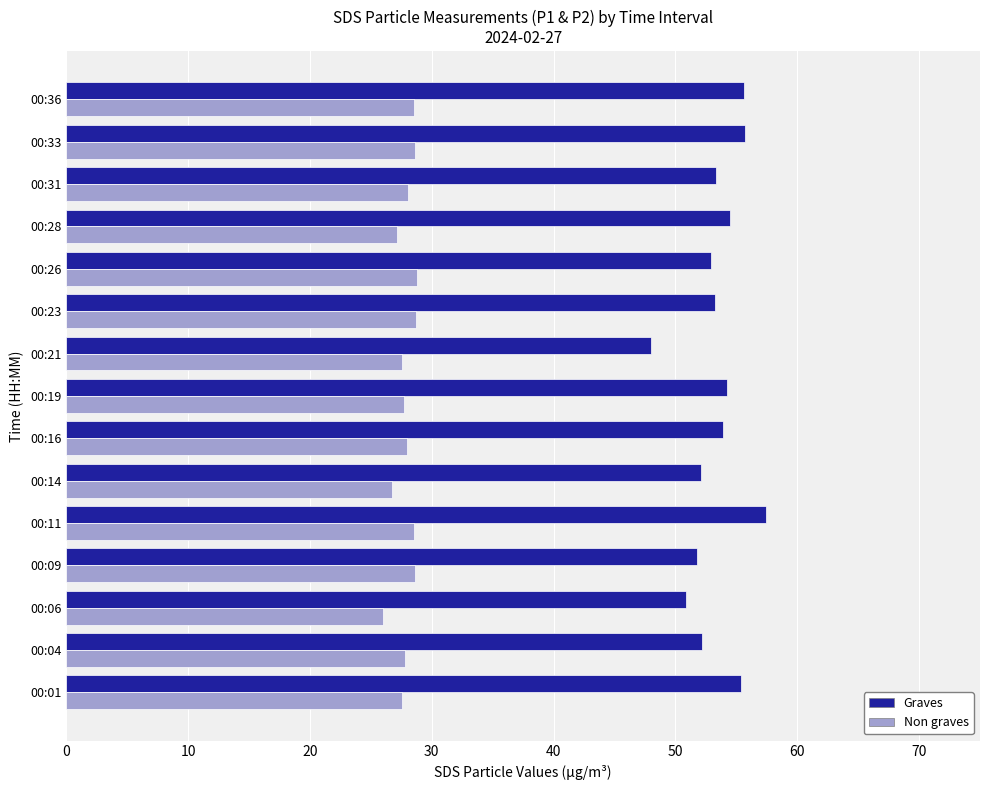

How many categories are shown in the chart?

15